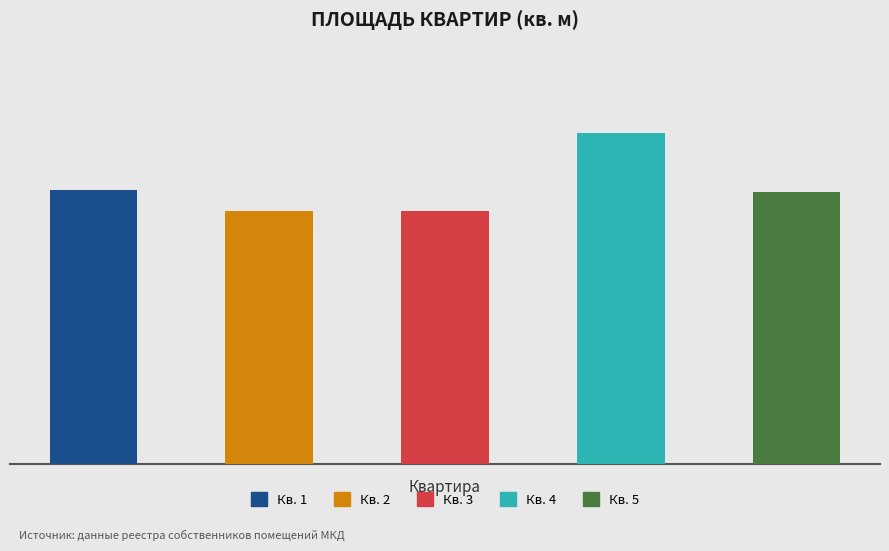

True or false: Apt 1 has a value of 30.6 at Жилая площадь.

True